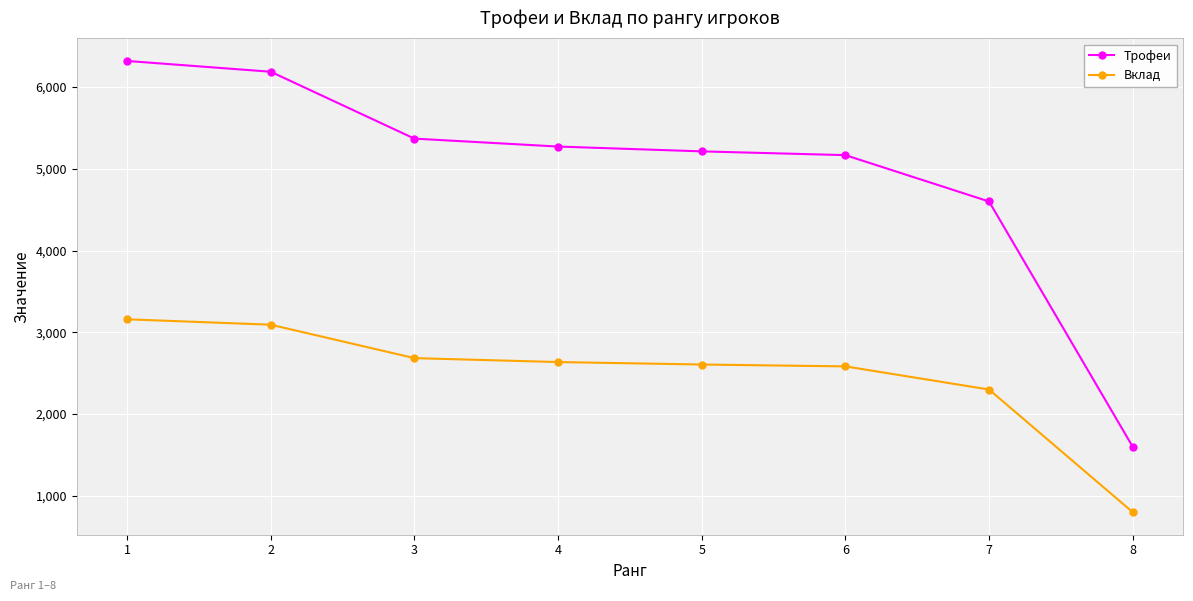

At 2, list the series in order from smallest to largest.

Вклад, Трофеи